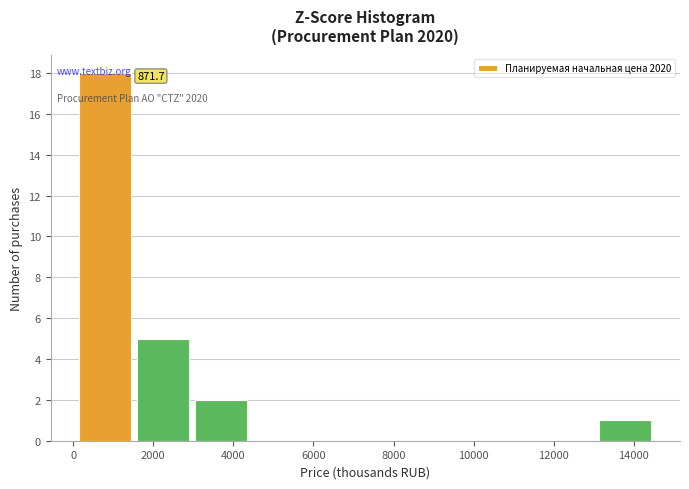

Over which range of the x-axis is the bar tallest?

200 to 1600